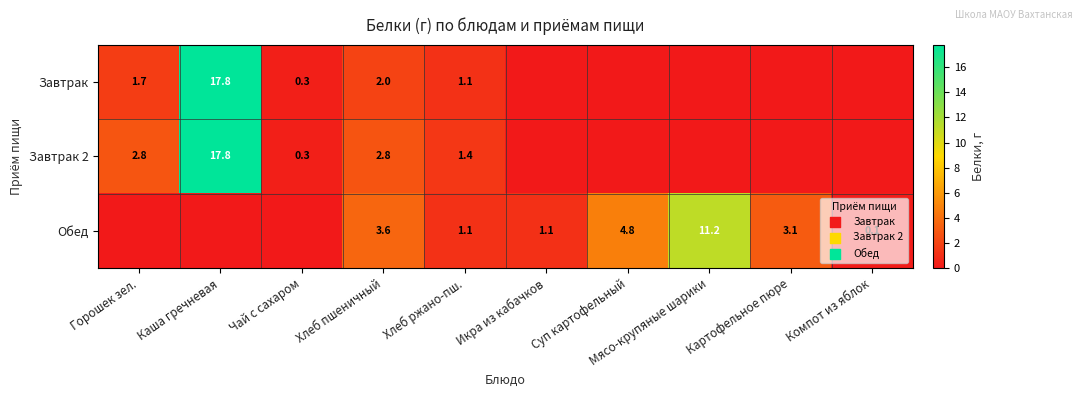

Is it true that Обед equals 1.1 at Икра из кабачков?

True